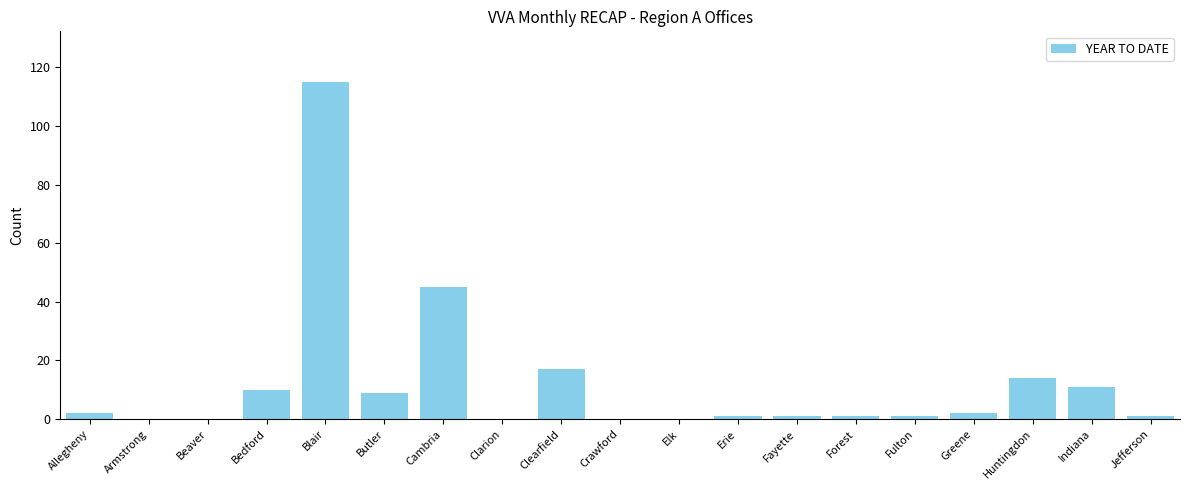

Reading left to right, what are all the values shown in this chart?

Allegheny=2	Armstrong=0	Beaver=0	Bedford=10	Blair=115	Butler=9	Cambria=45	Clarion=0	Clearfield=17	Crawford=0	Elk=0	Erie=1	Fayette=1	Forest=1	Fulton=1	Greene=2	Huntingdon=14	Indiana=11	Jefferson=1